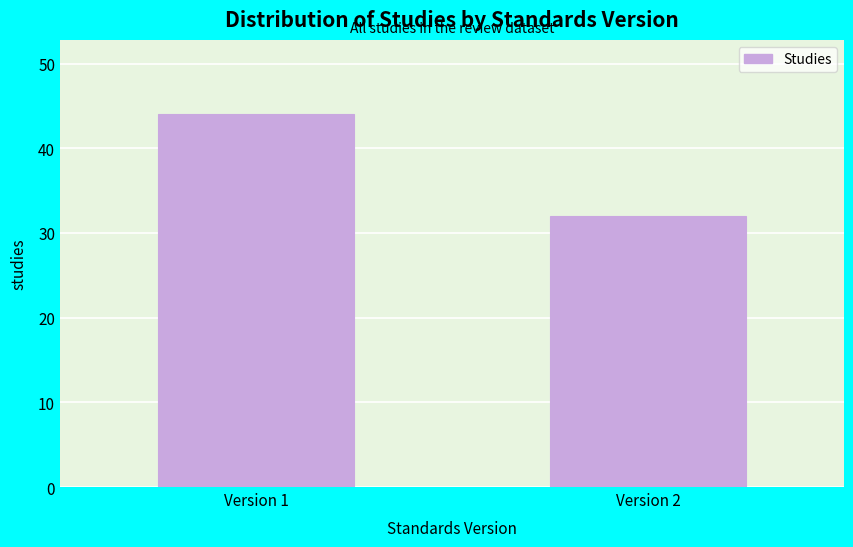

Reading right to left, extract all data points from this chart.

32	44